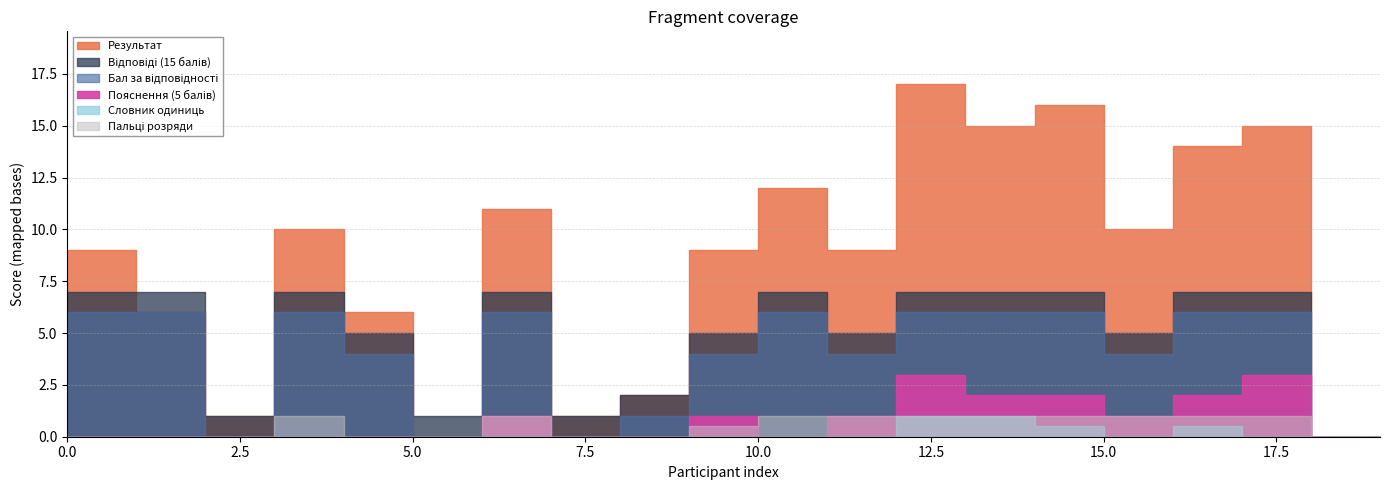

True or false: Результат and Відповіді (15 балів) intersect in this chart.

True